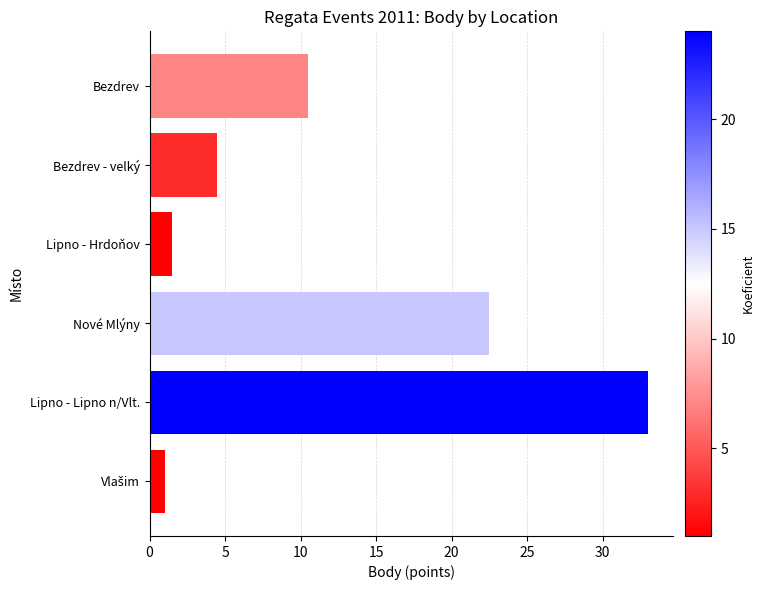

True or false: the data shows 1.5 at Lipno - Hrdoňov.

True